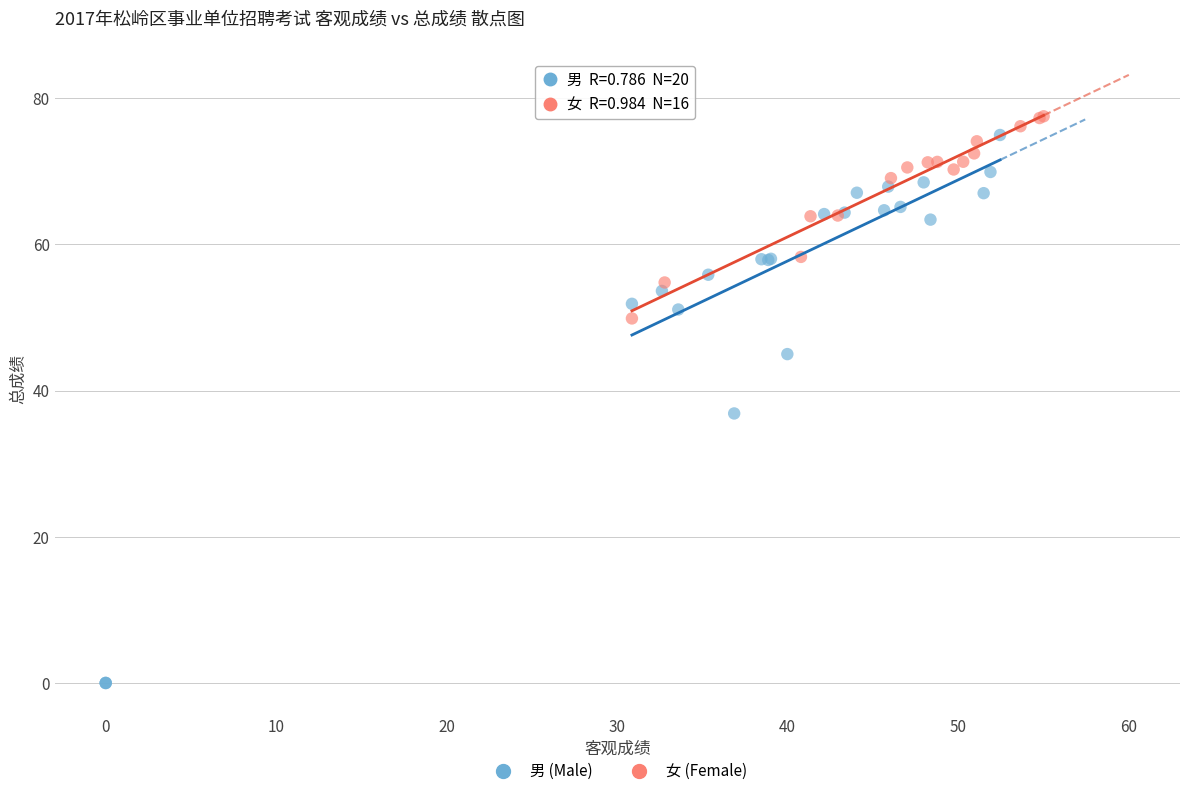

What are all the series names shown in the legend?

男 (Male), 女 (Female)